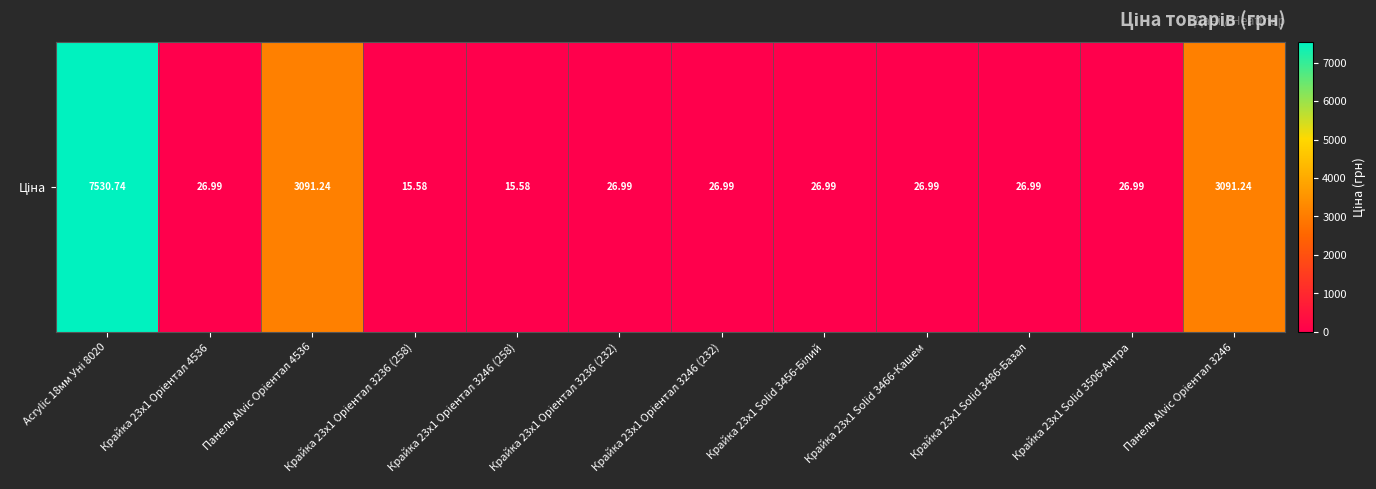

What is the difference between the maximum and minimum values?

7515.2